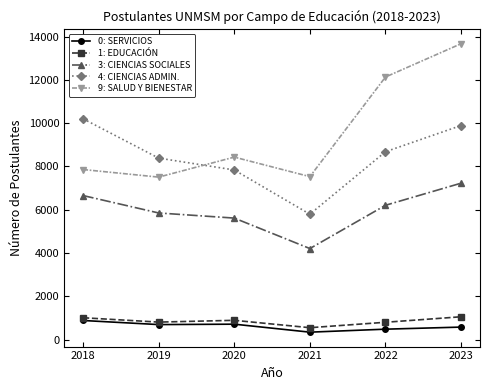

True or false: 3: CIENCIAS SOCIALES and 9: SALUD Y BIENESTAR intersect in this chart.

False